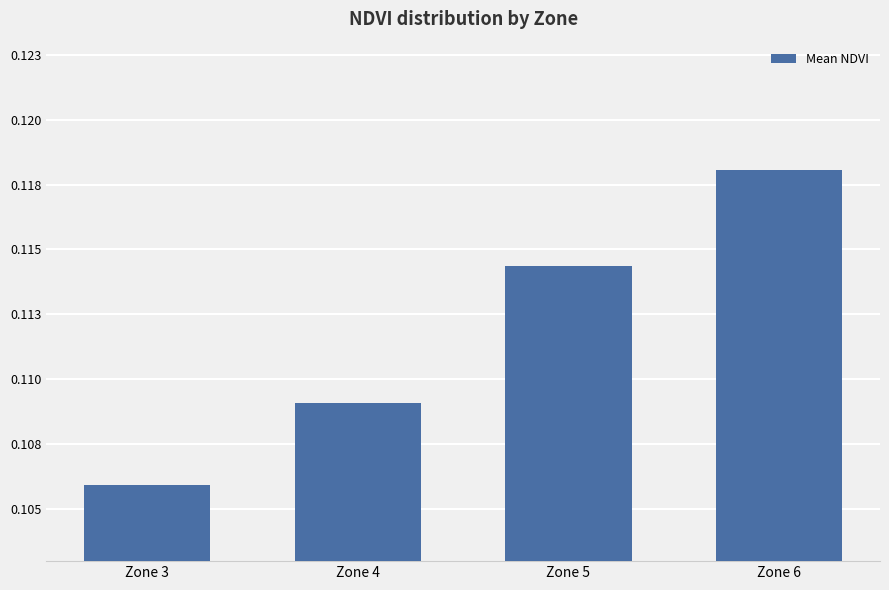

What is the value of the 1st bar from the left?

0.1